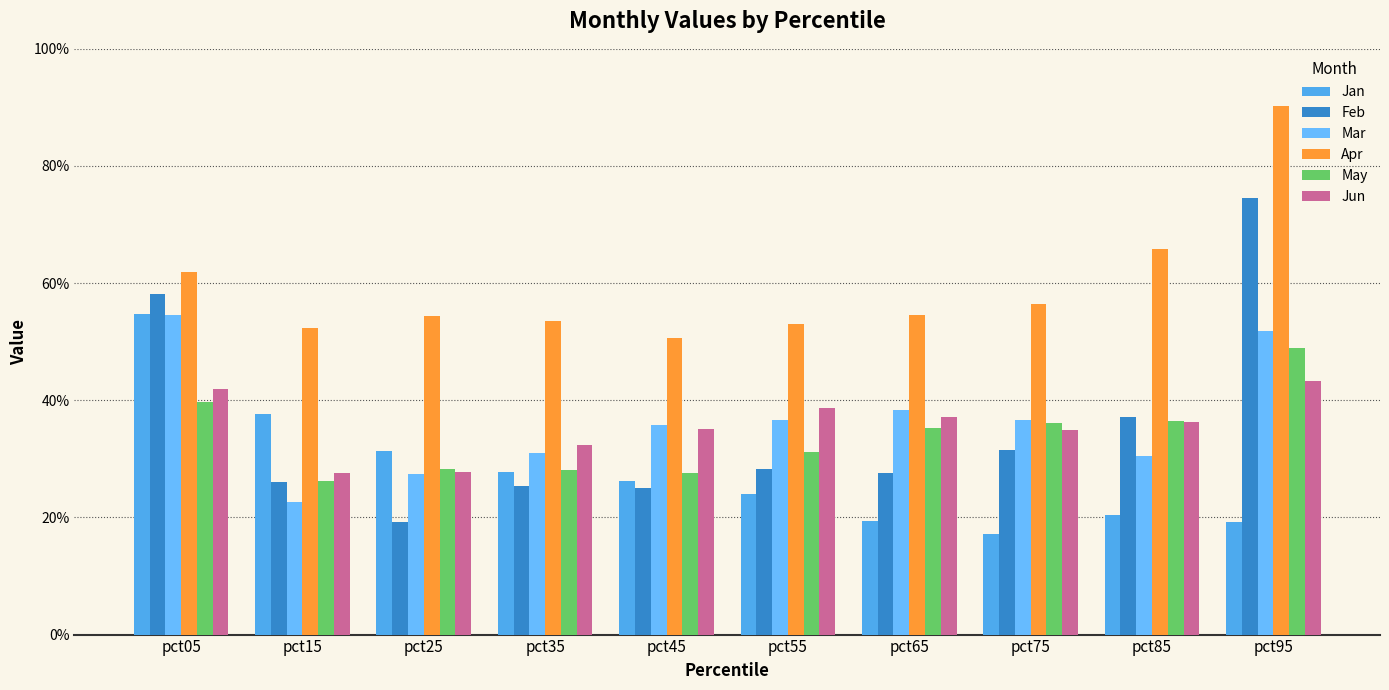

Does the chart contain any negative values?

No